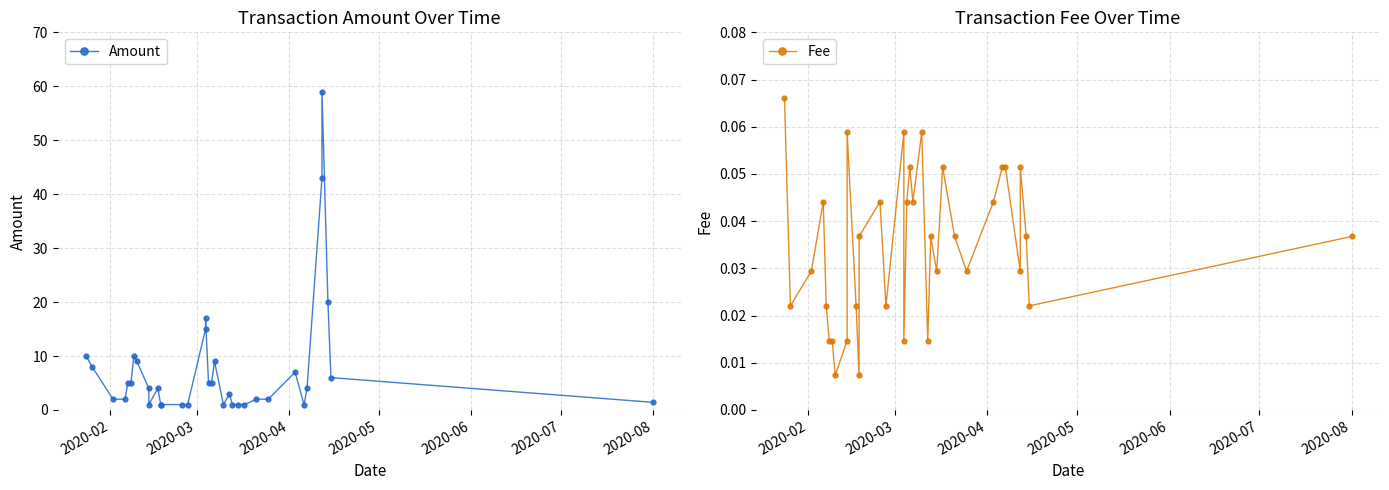

The Fee series shows 0.1 at 20. True or false?

False